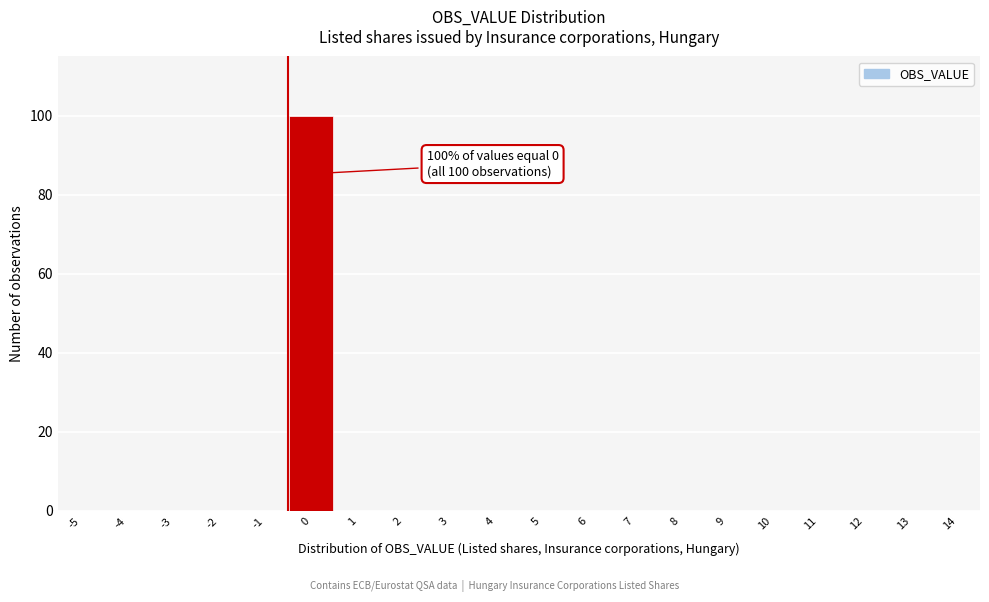

Reading left to right, extract all data points from this chart.

-5=0	-4=0	-3=0	-2=0	-1=0	0=100	1=0	2=0	3=0	4=0	5=0	6=0	7=0	8=0	9=0	10=0	11=0	12=0	13=0	14=0